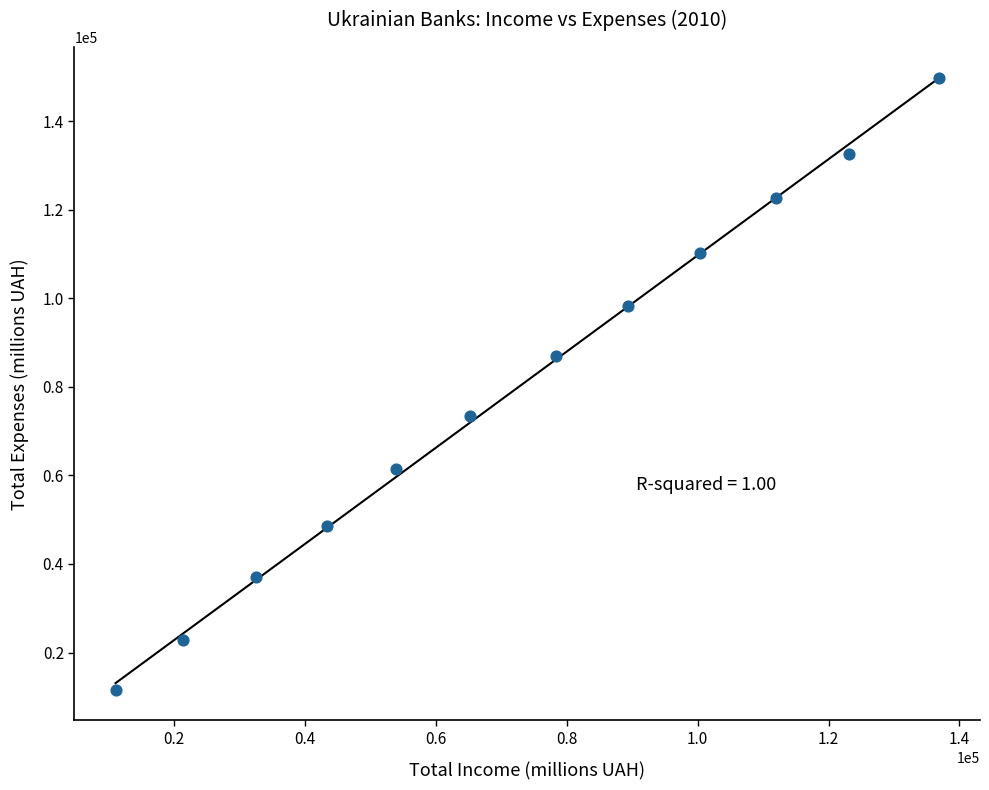

What is the average Y value?

79610.1